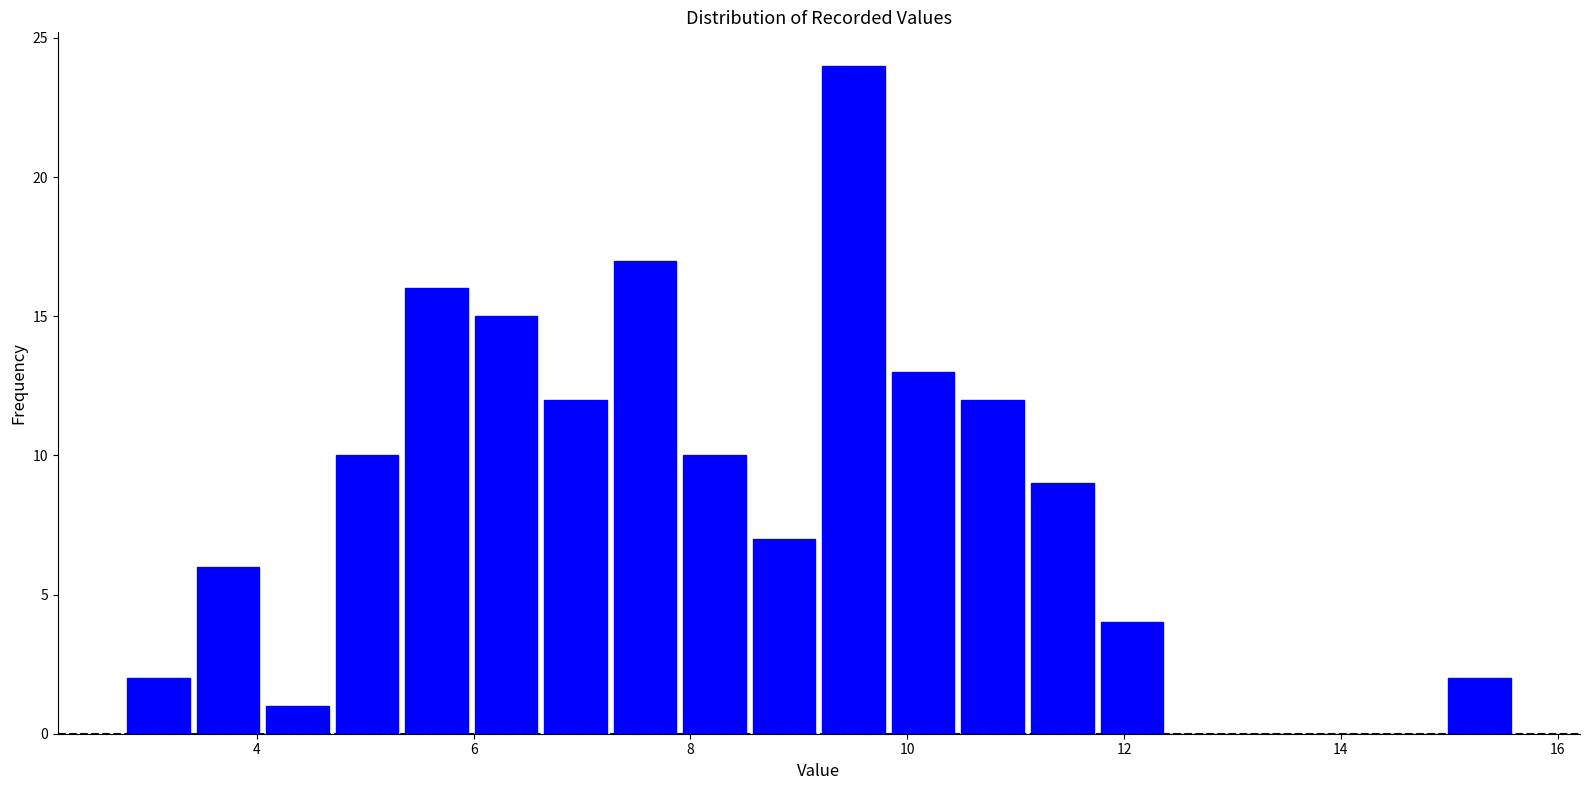

Around what value on the x-axis is the tallest bar? Give the approximate position of its centre, as read against the axis.

9.6